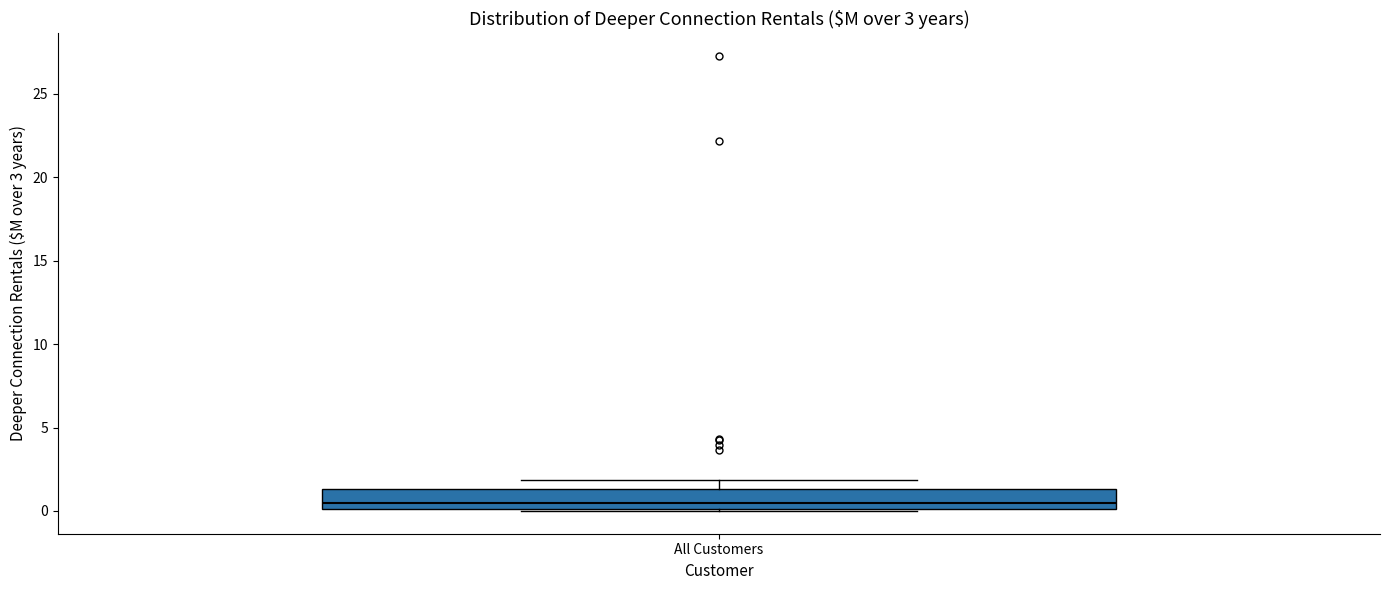

Transcribe this box plot: give where the median line is, the range the box spans, and where the two whiskers end, as read against the y-axis. The values are not printed on the chart, so give them approximately, as read against the axis.

median 0.5, box 0.0 to 1.5, whiskers 0.0 to 2.0